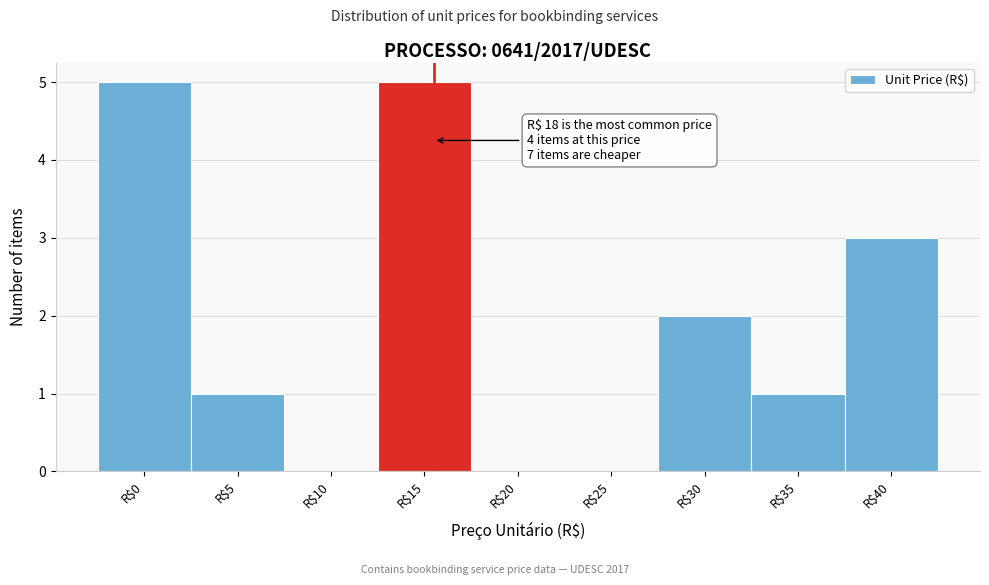

What is the greatest value displayed?

5